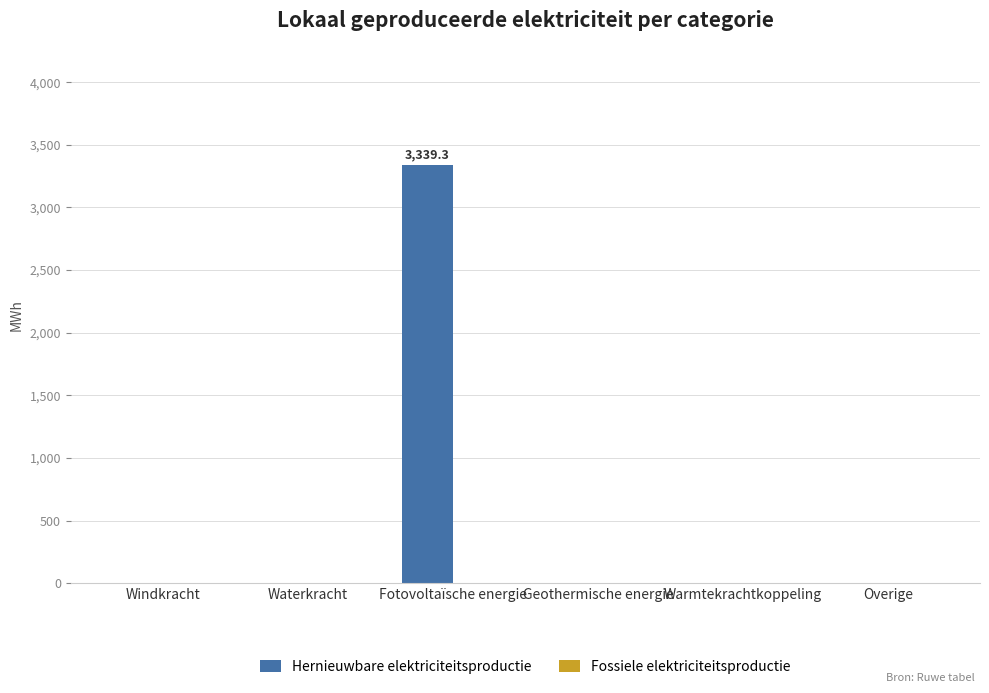

What is the sum of all values?

3339.3